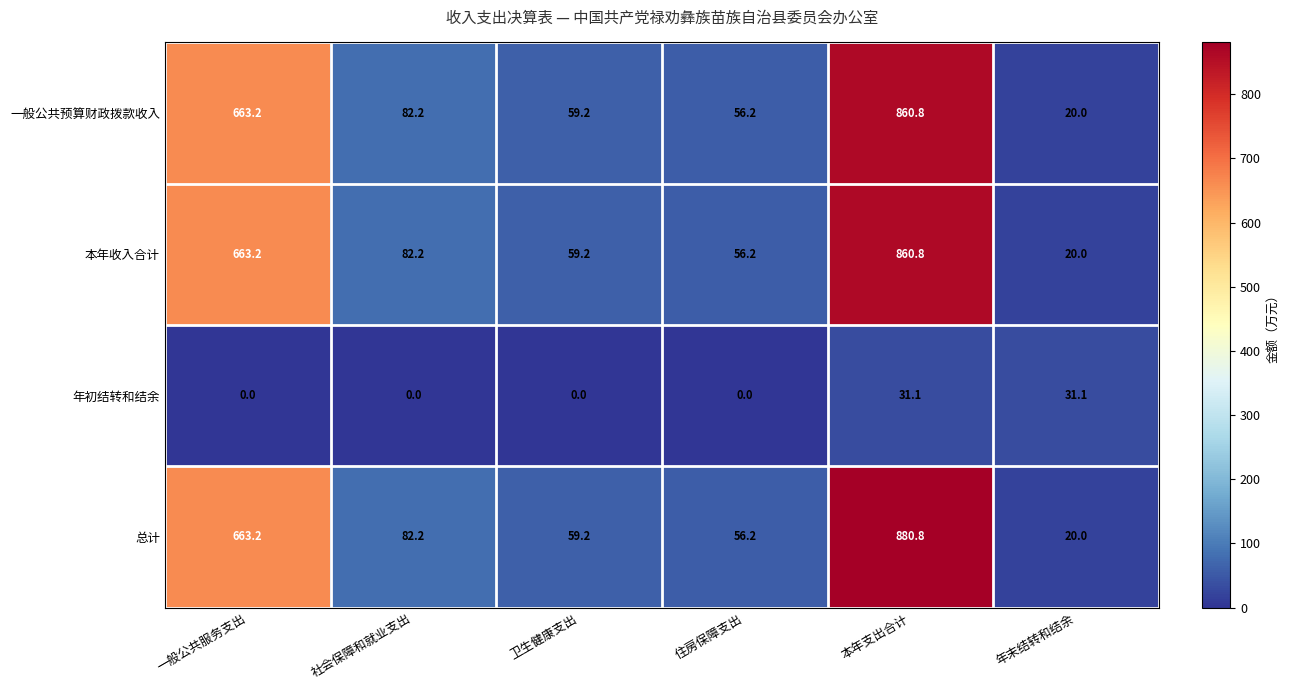

At which category does the chart reach its peak across all series?

本年支出合计